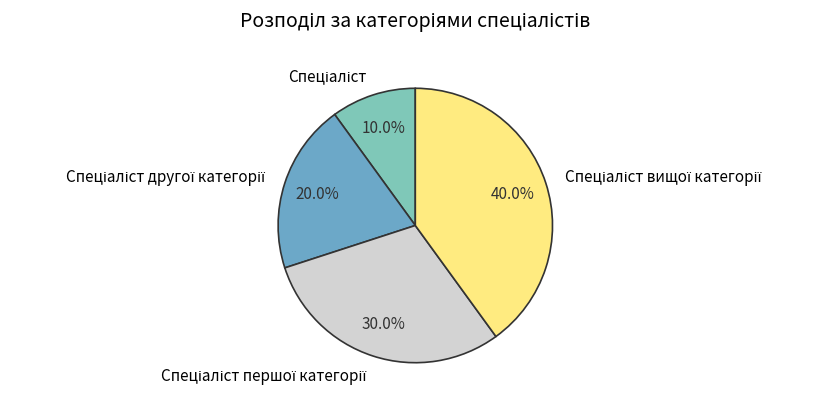

Is there any slice that represents more than half of the pie?

No